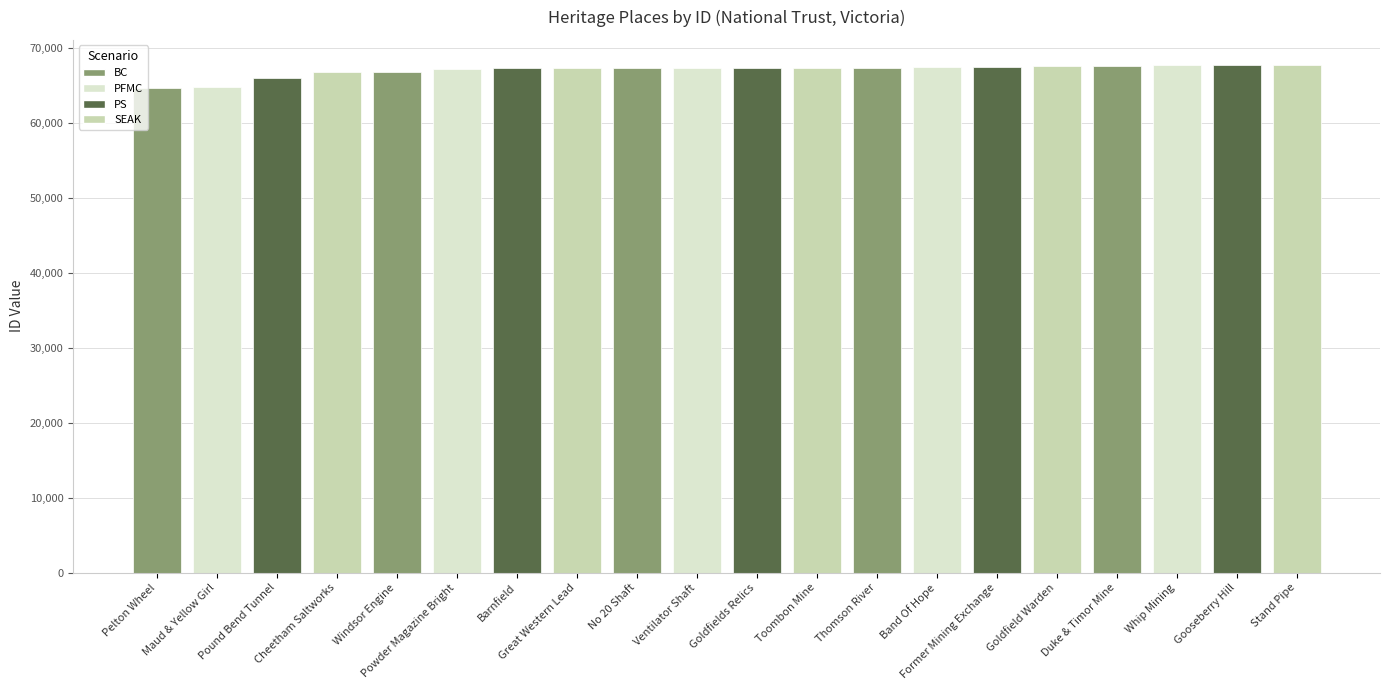

What is the change in value from Pound Bend Tunnel to Goldfield Warden?

+1606